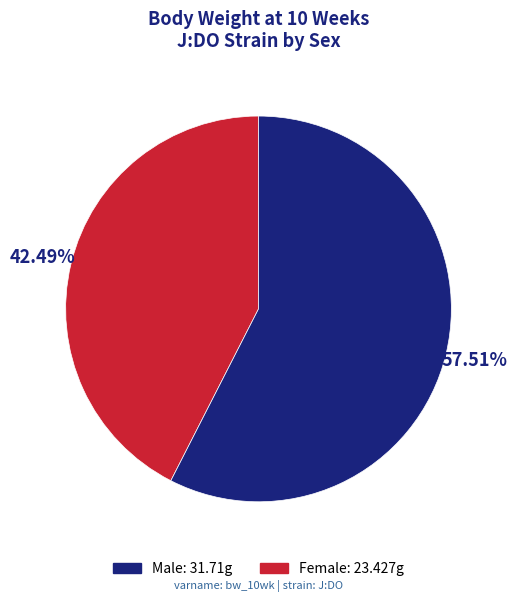

Is there any slice that represents more than half of the pie?

Yes